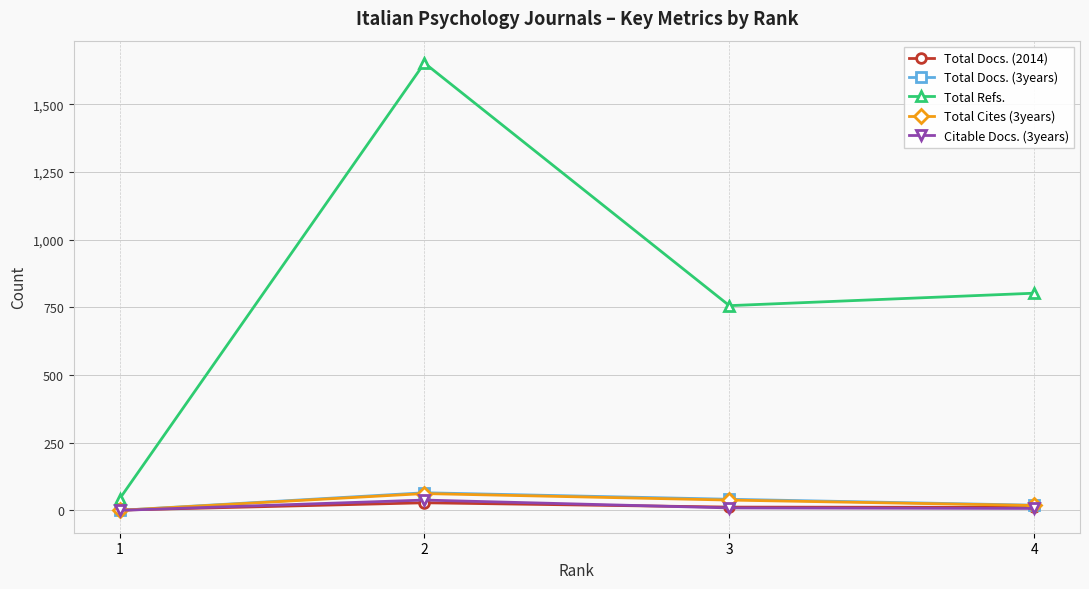

How many series are shown in this chart?

5